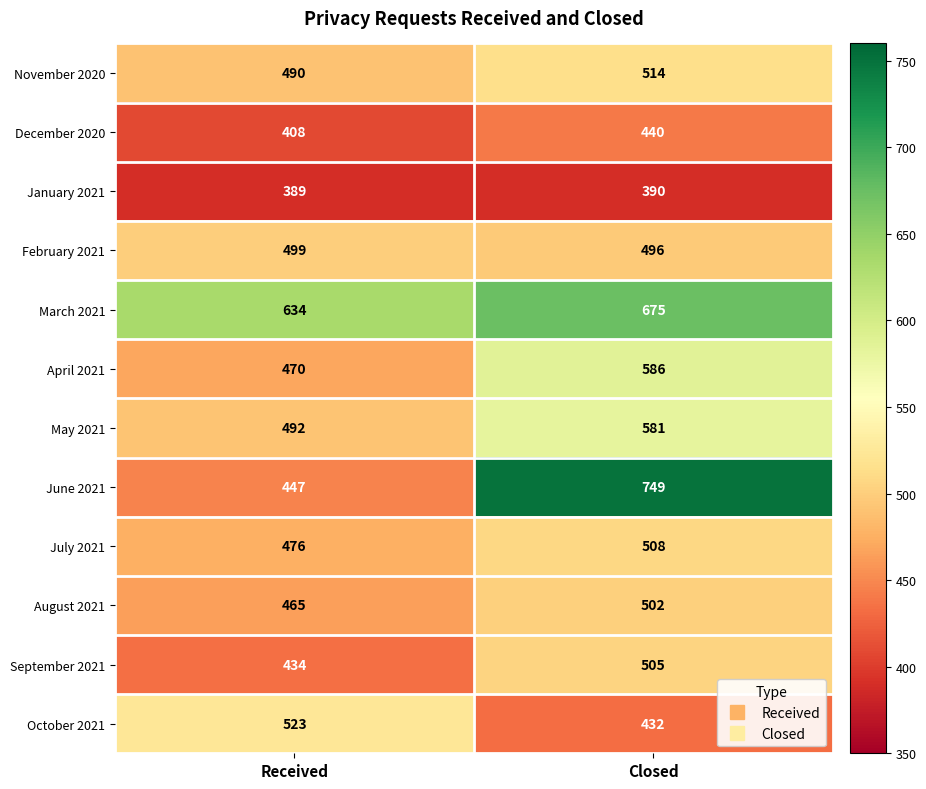

Reading right to left, extract all data points from this chart.

November 2020: 514	490
December 2020: 440	408
January 2021: 390	389
February 2021: 496	499
March 2021: 675	634
April 2021: 586	470
May 2021: 581	492
June 2021: 749	447
July 2021: 508	476
August 2021: 502	465
September 2021: 505	434
October 2021: 432	523